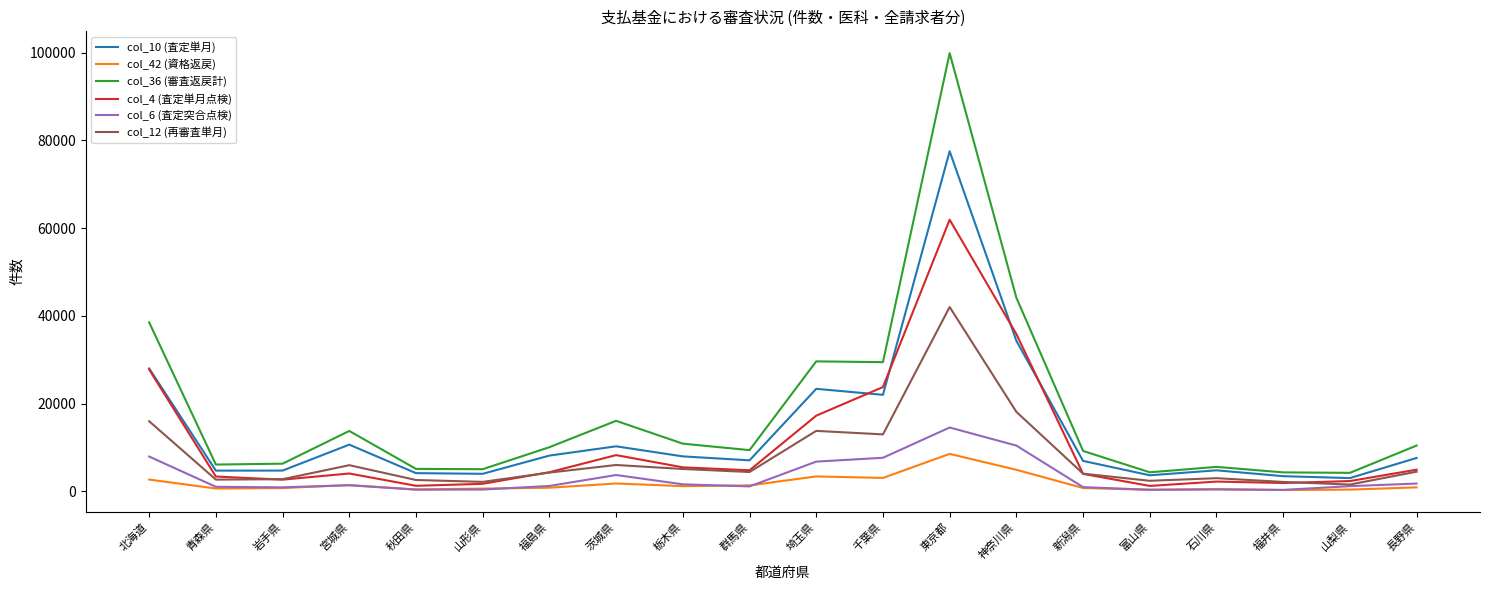

True or false: col_4 (査定単月点検) has a value of 8255 at 茨城県.

True